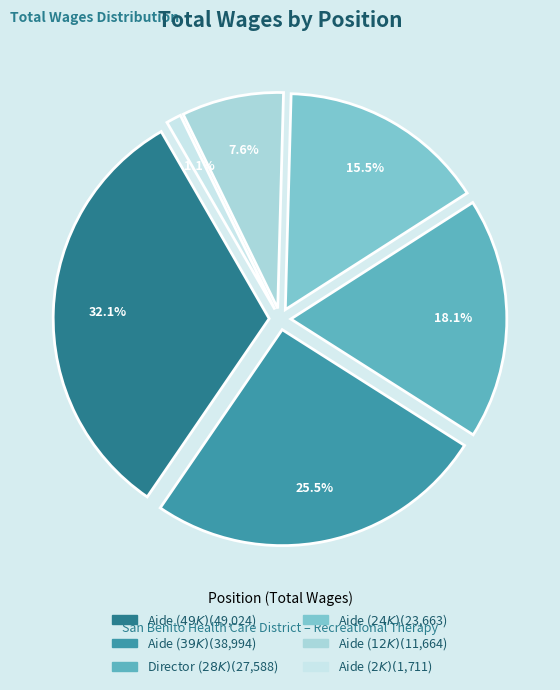

To the nearest percent, what percentage of the pie is Activities Aide (1711)?

1%